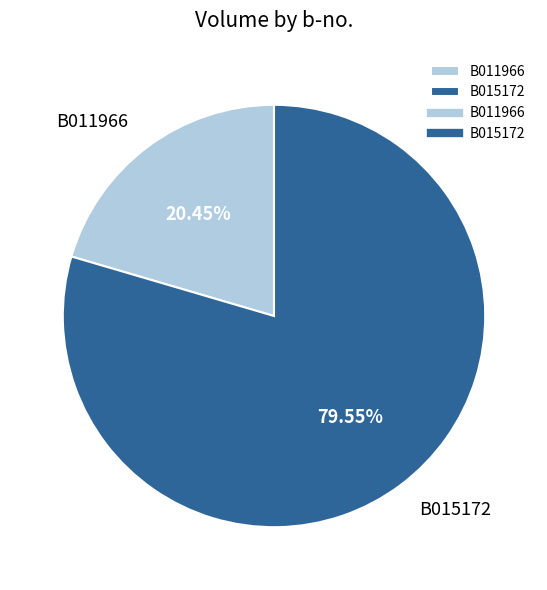

How many slices are in this pie chart?

2